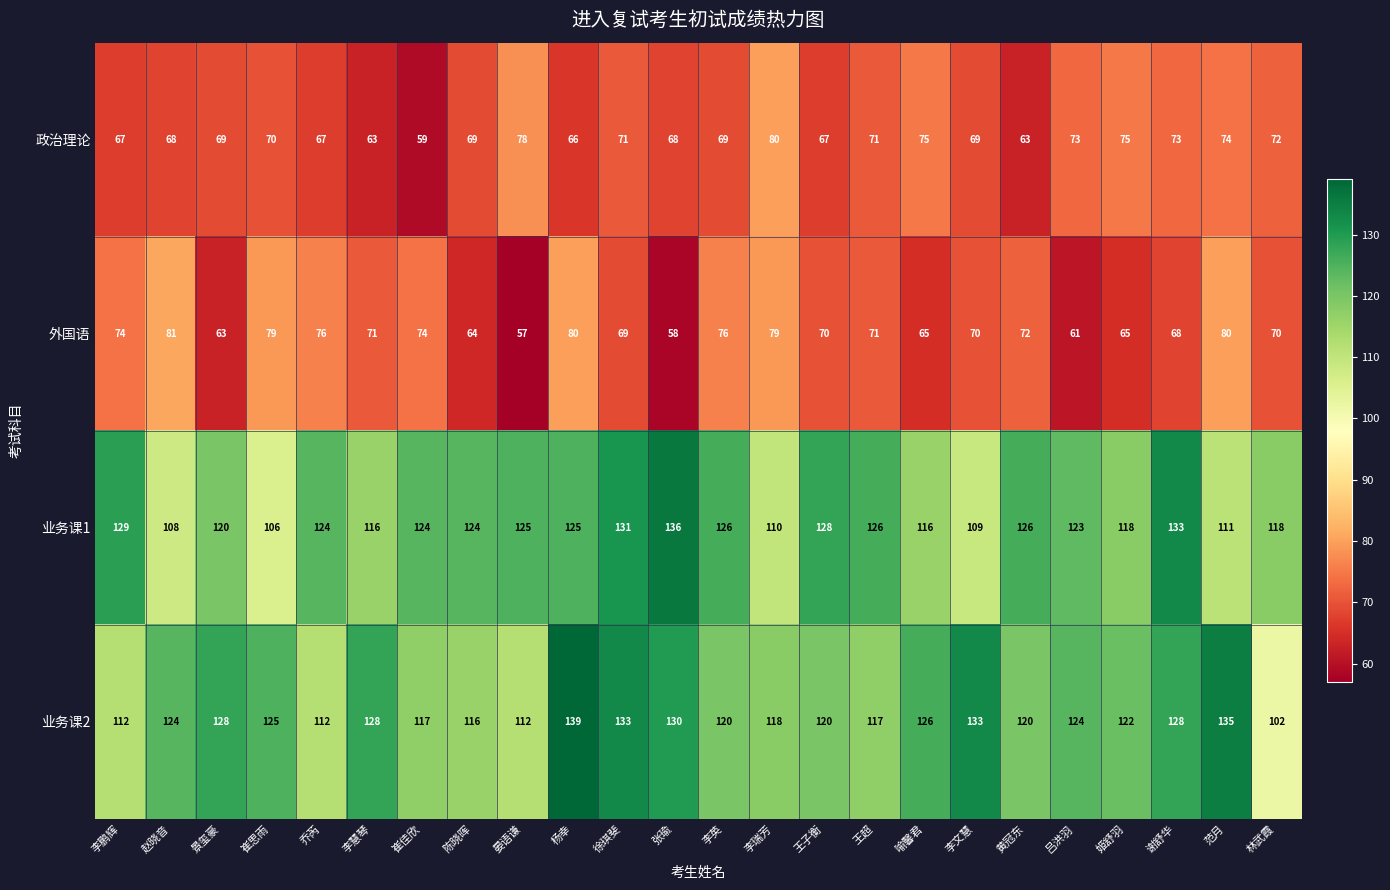

Which series changed the most between 景玺豪 and 王超?

业务课2